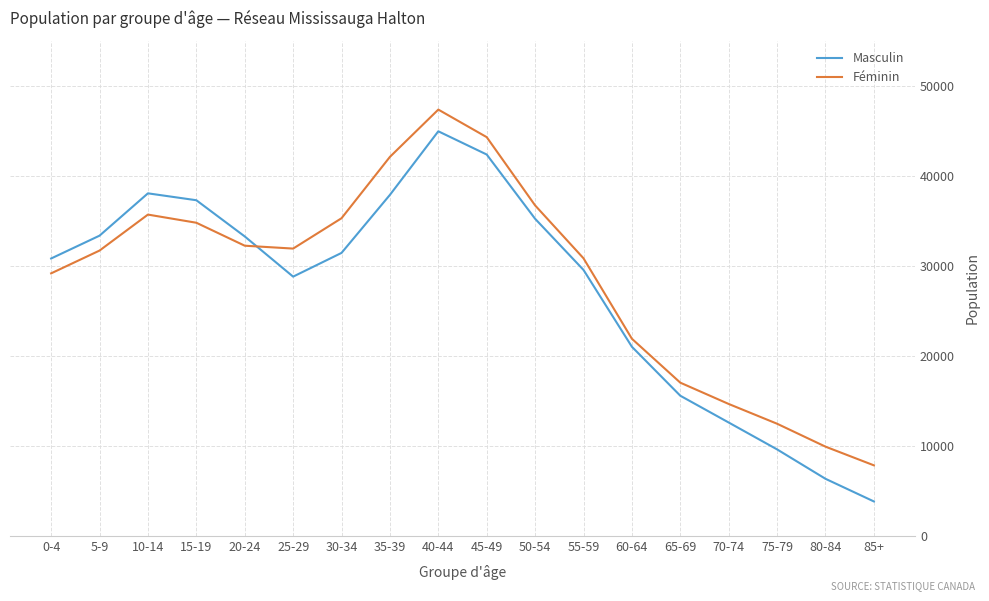

What is the total value across all series at 10-14?

73750